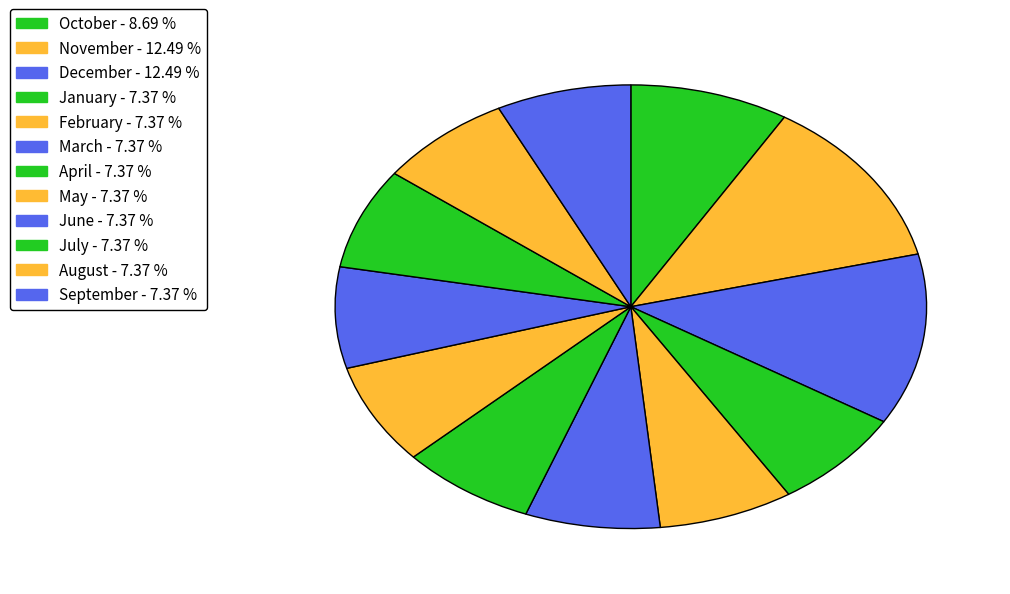

Is it true that March is 1% of the pie?

False